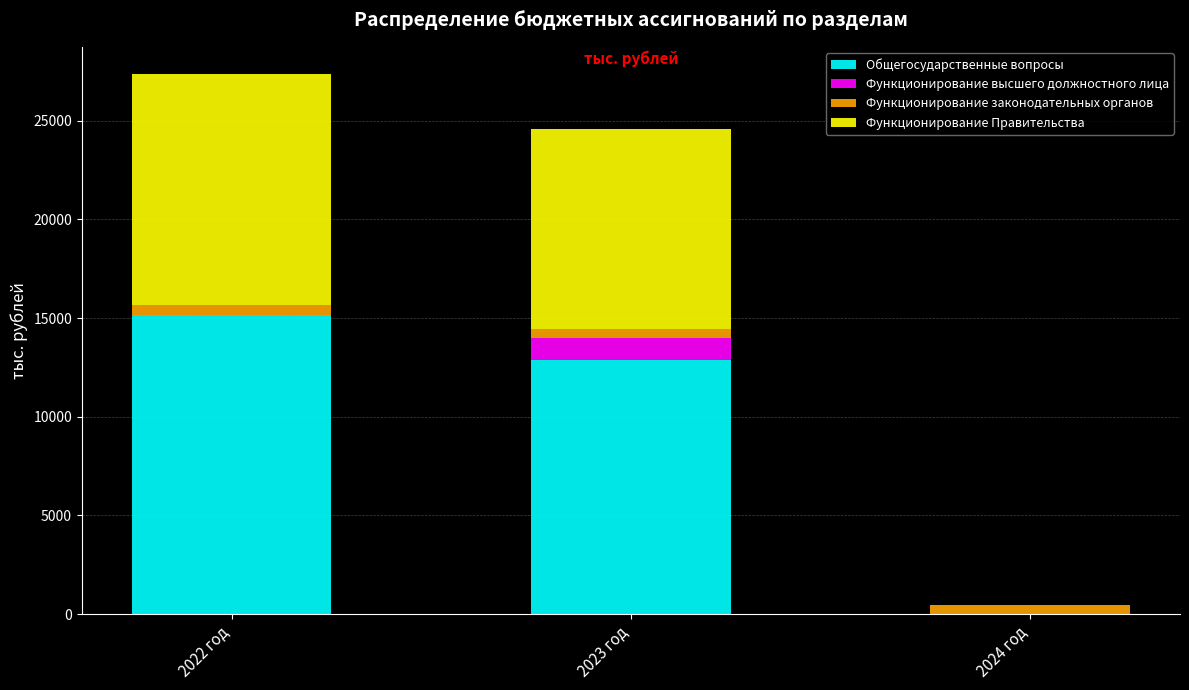

What is the maximum value for Общегосударственные вопросы?

15161.3